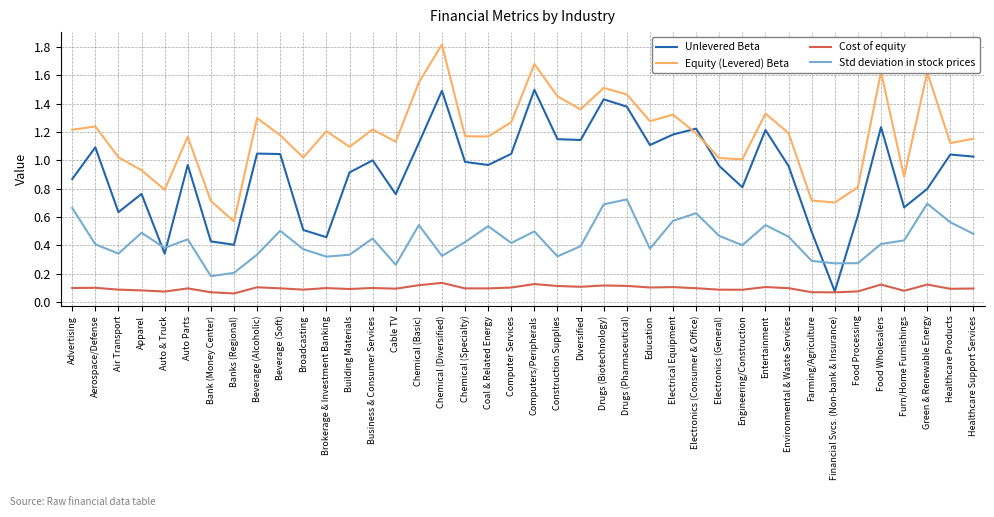

What is the greatest value displayed?

1.8